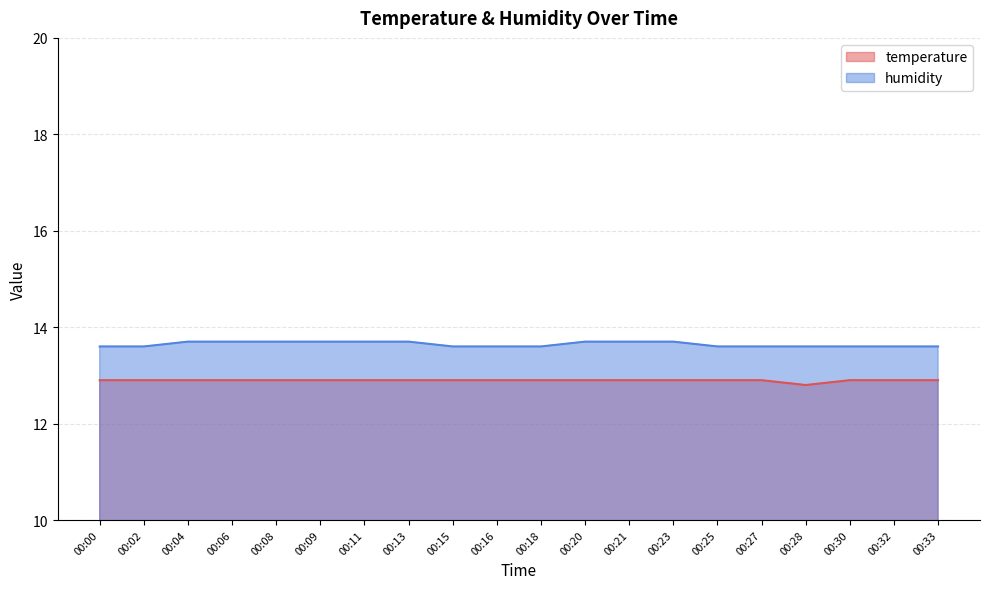

What is the average value of the humidity series?

13.6